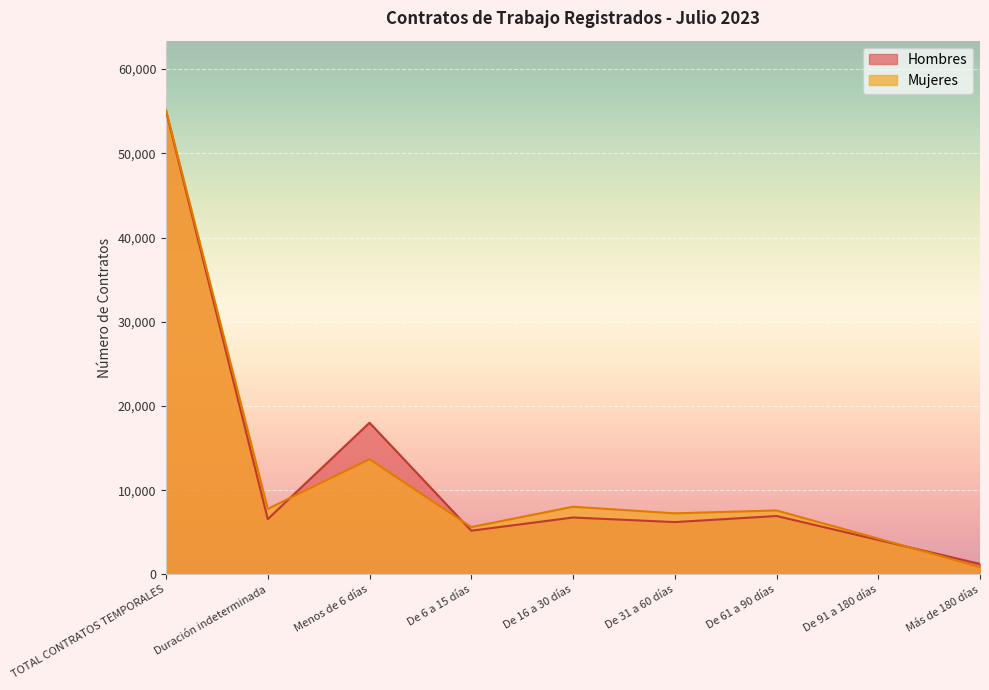

Reading left to right, extract all data points from this chart.

Hombres: TOTAL CONTRATOS TEMPORALES=55021	Duración indeterminada=6568	Menos de 6 días=18013	De 6 a 15 días=5191	De 16 a 30 días=6759	De 31 a 60 días=6213	De 61 a 90 días=6937	De 91 a 180 días=4095	Más de 180 días=1245
Mujeres: TOTAL CONTRATOS TEMPORALES=55109	Duración indeterminada=7782	Menos de 6 días=13687	De 6 a 15 días=5624	De 16 a 30 días=8040	De 31 a 60 días=7256	De 61 a 90 días=7597	De 91 a 180 días=4255	Más de 180 días=868